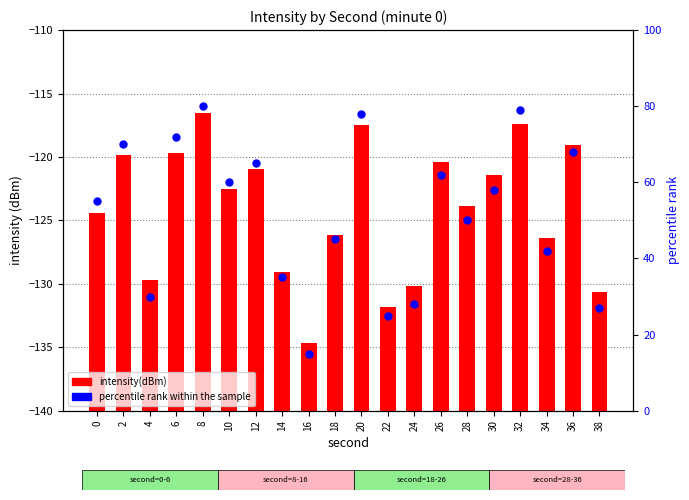

Which series has the widest spread of Y values?

percentile rank within the sample